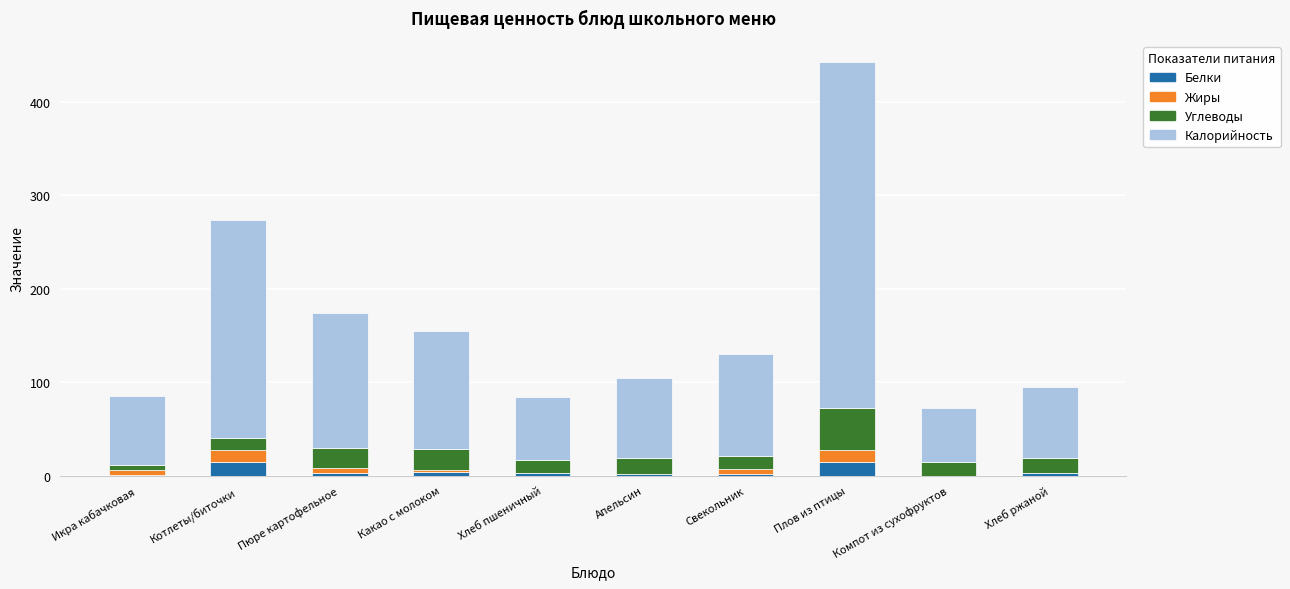

At which category is the sum across all series the highest?

Плов из птицы